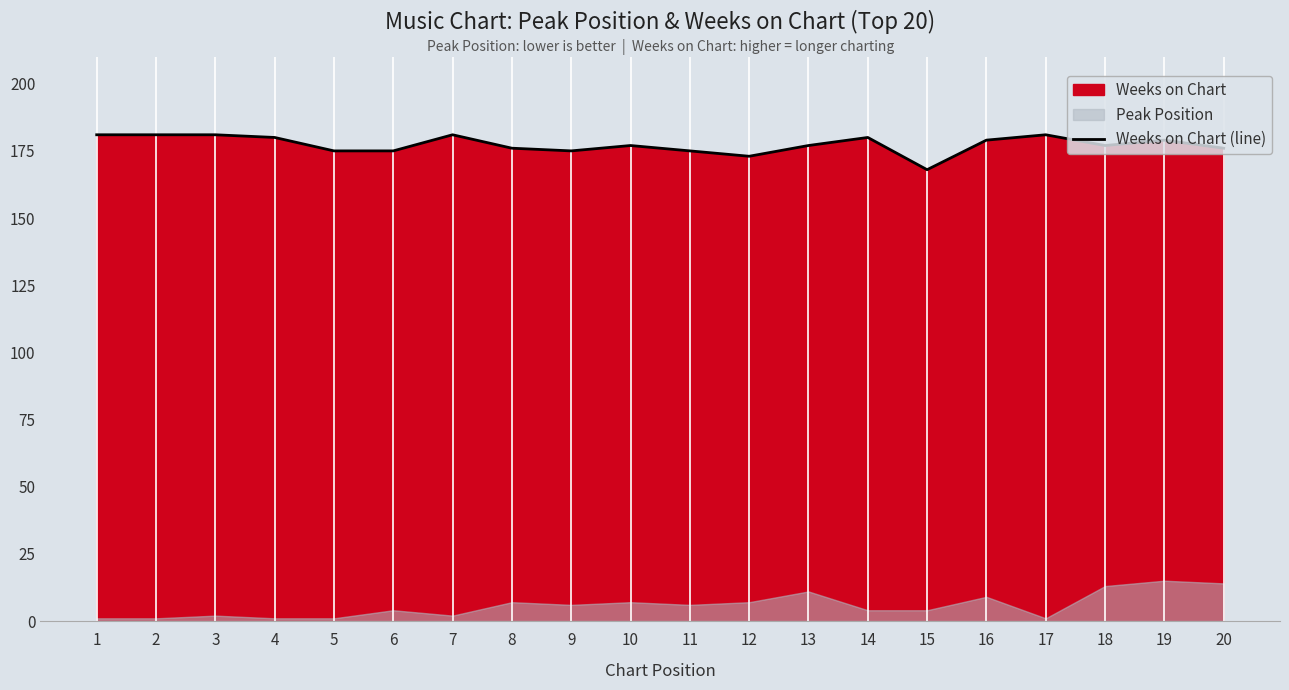

What is the average value?

177